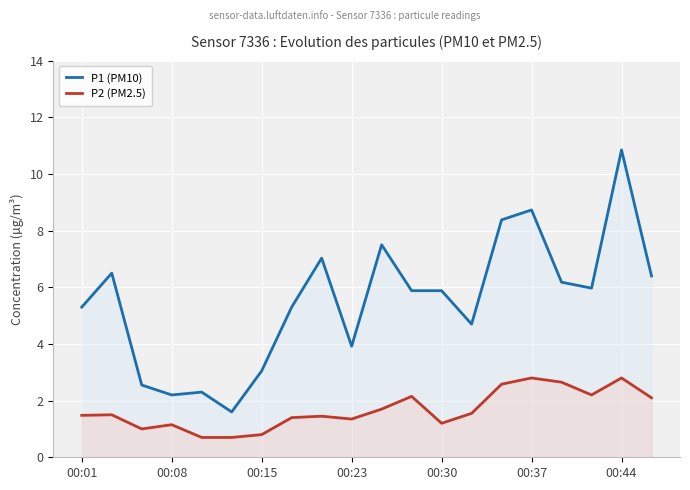

How many data points in P2 (PM2.5) are less than 1?

3